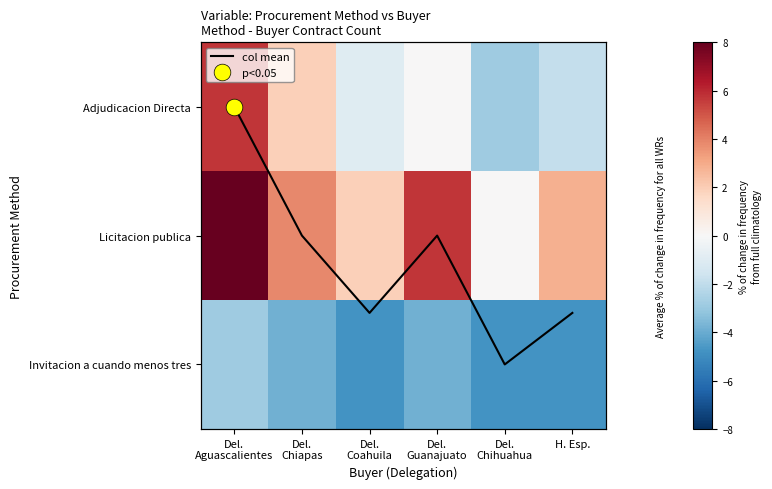

How many values in Adjudicacion Directa are above zero?

2